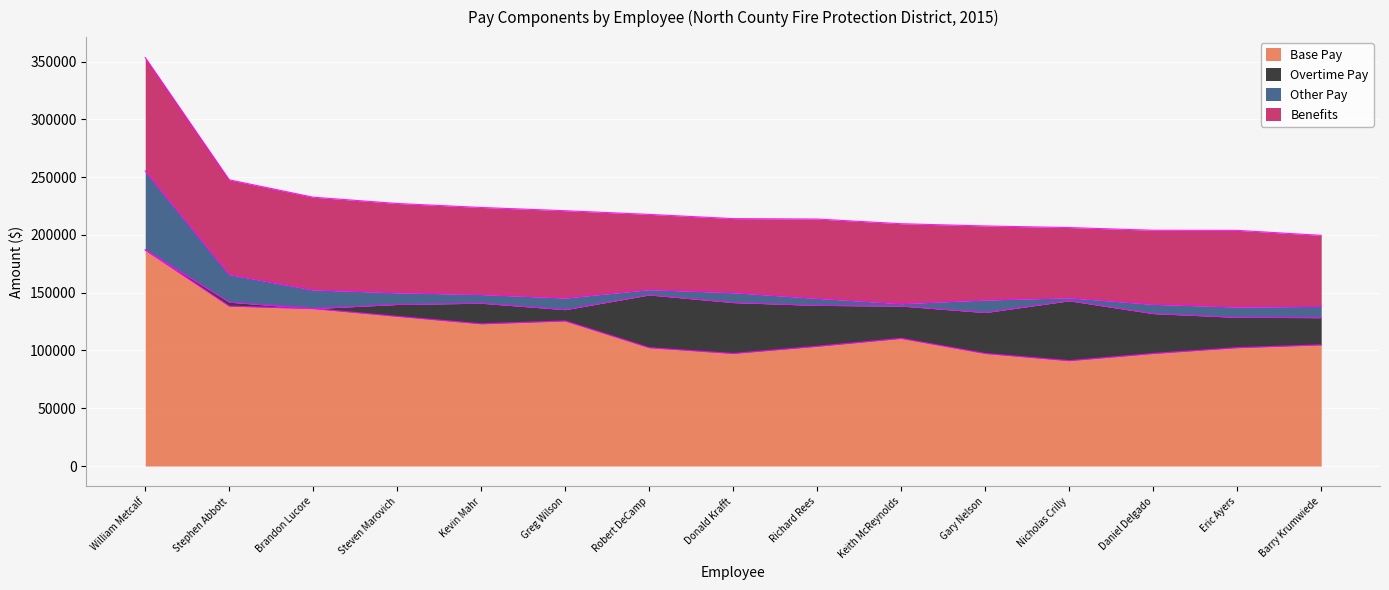

Which label corresponds to the smallest value in the chart?

William Metcalf